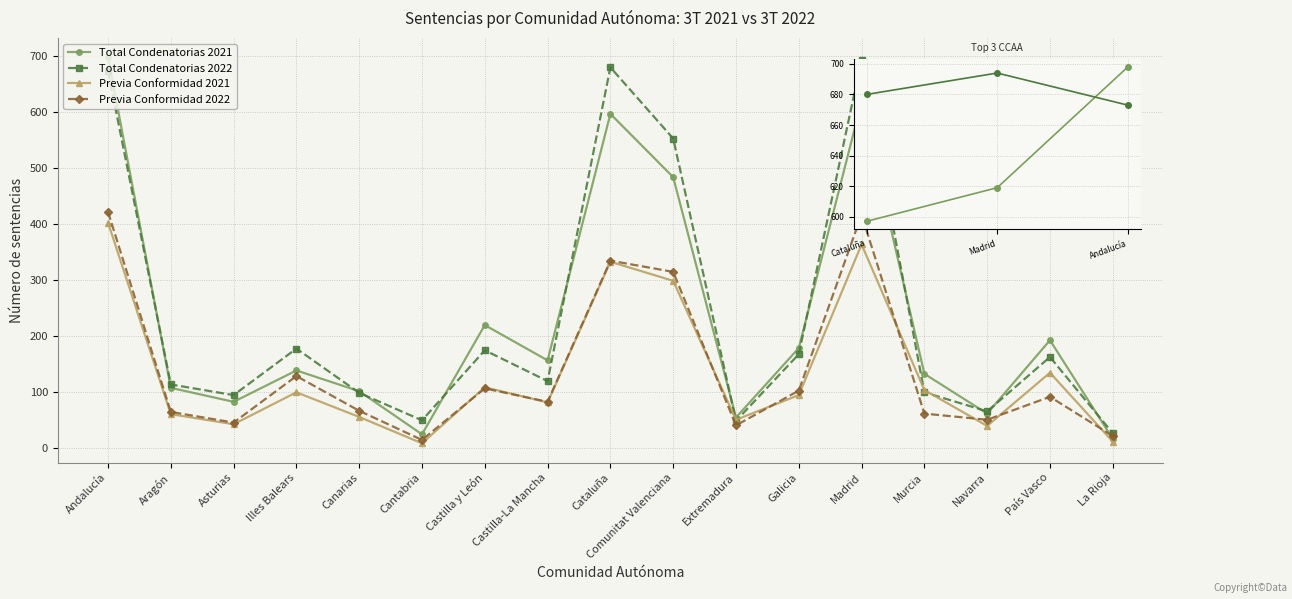

True or false: Total Condenatorias 2021 has a value of 14 at Navarra.

False